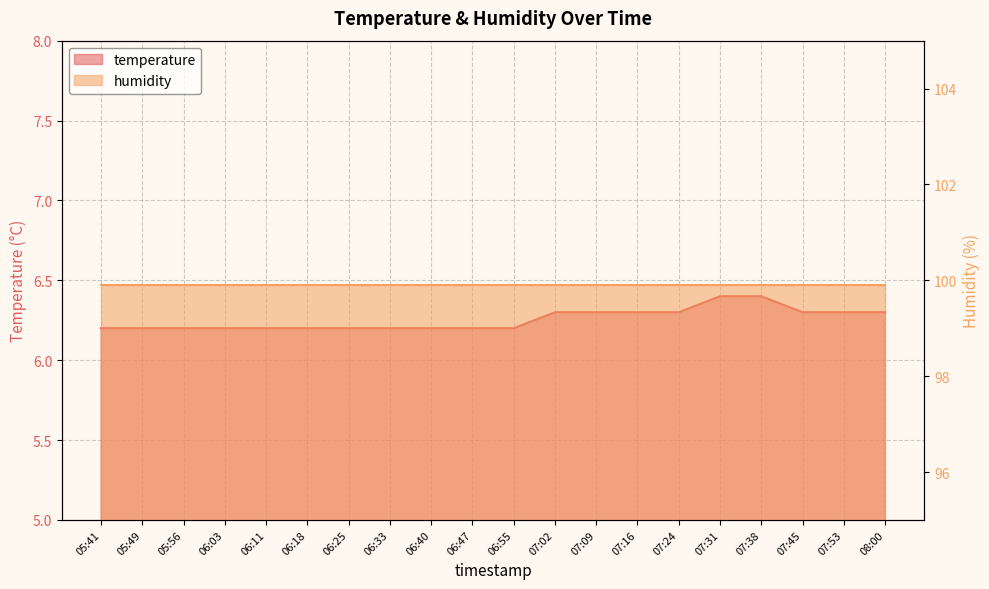

True or false: the data has more than 1 interior local peaks.

False